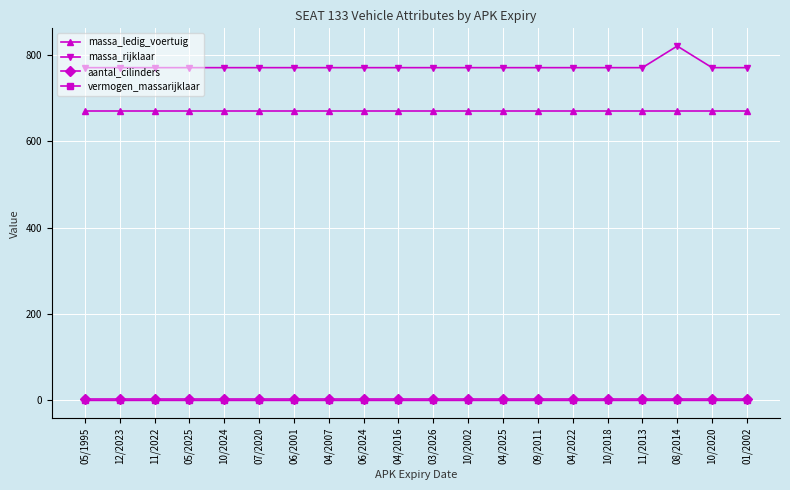

Is the value of massa_rijklaar at 07/2020 greater than the value of aantal_cilinders at 08/2014?

Yes